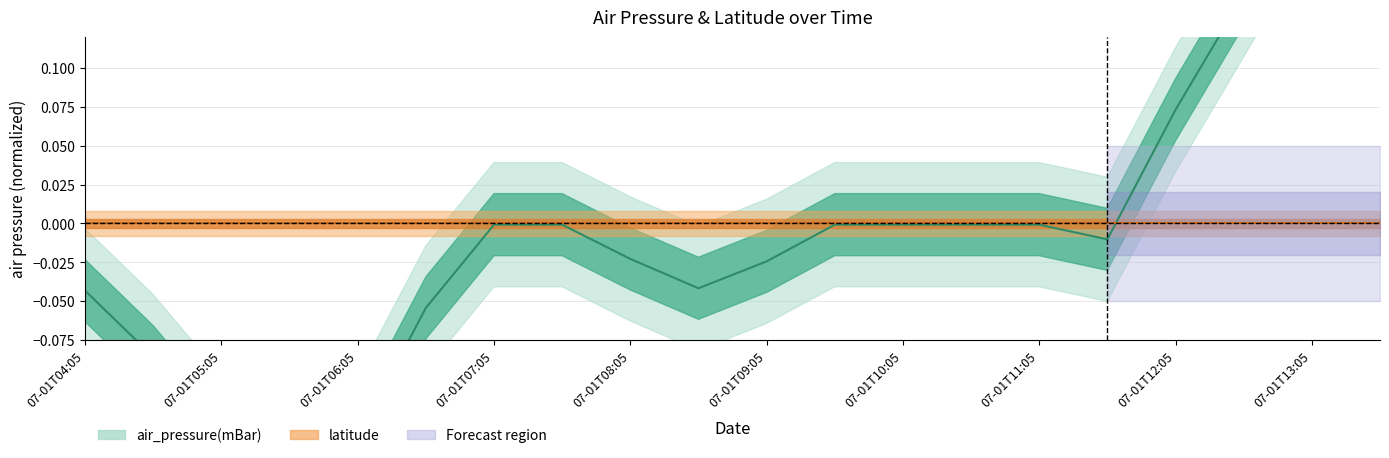

Rank the categories by value from lowest to highest.

2015-07-01T05:05, 2015-07-01T06:05, 2015-07-01T05:35, 2015-07-01T04:35, 2015-07-01T06:35, 2015-07-01T04:05, 2015-07-01T08:35, 2015-07-01T09:05, 2015-07-01T08:05, 2015-07-01T11:35, 2015-07-01T07:05, 2015-07-01T07:35, 2015-07-01T09:35, 2015-07-01T10:05, 2015-07-01T10:35, 2015-07-01T11:05, 2015-07-01T12:05, 2015-07-01T12:35, 2015-07-01T13:05, 2015-07-01T13:35